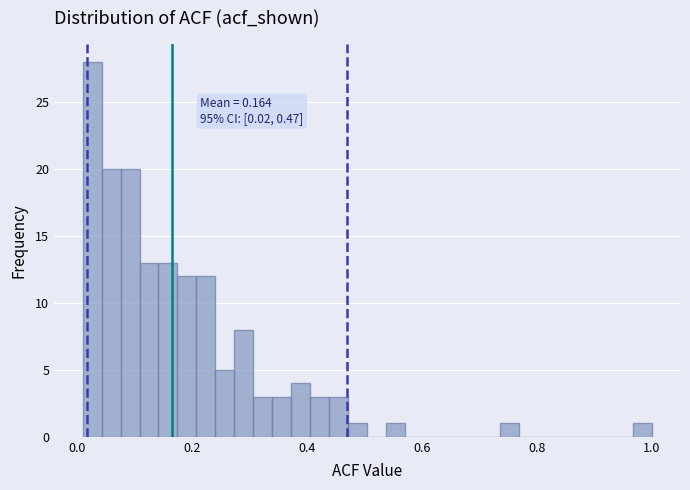

Read against the x-axis, roughly where is the centre of the tallest bar?

0.02